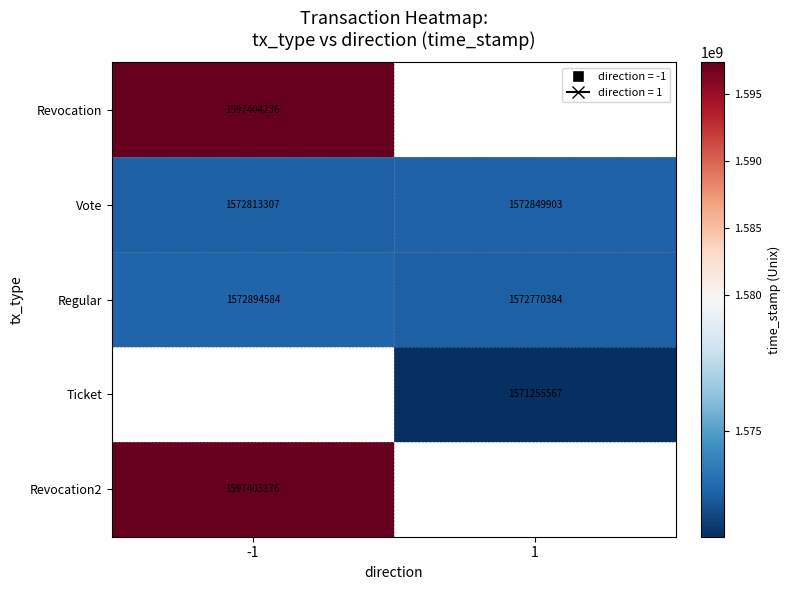

The value of Revocation2 at -1 is 1597403176. True or false?

True